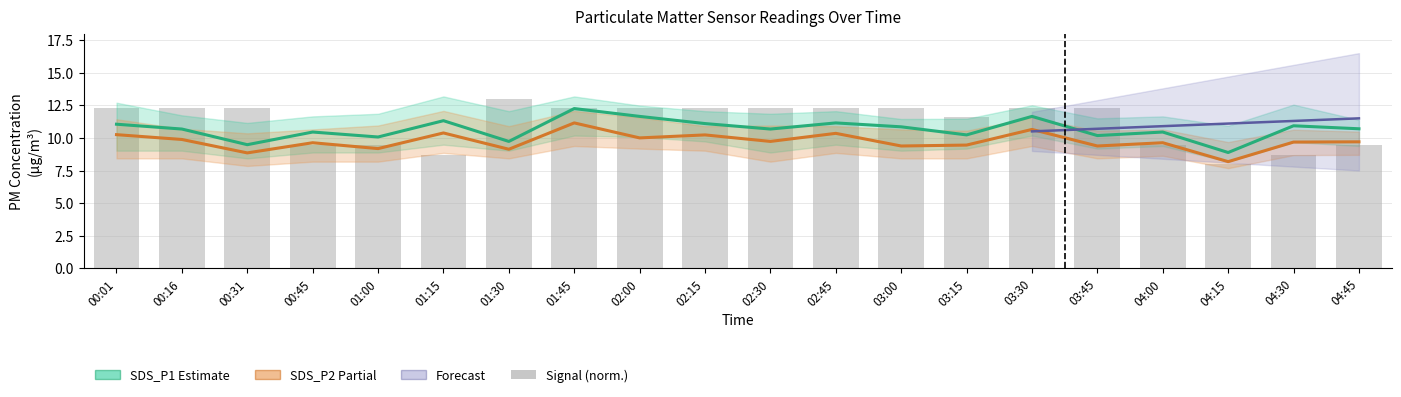

True or false: SDS_P2 (Partial) has a value of 9.6 at 04:00.

True